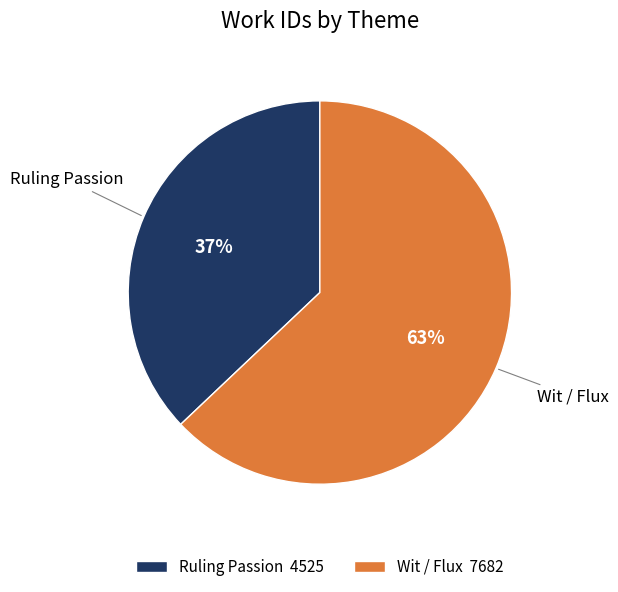

Which category has the biggest portion of the pie?

Wit / Flux